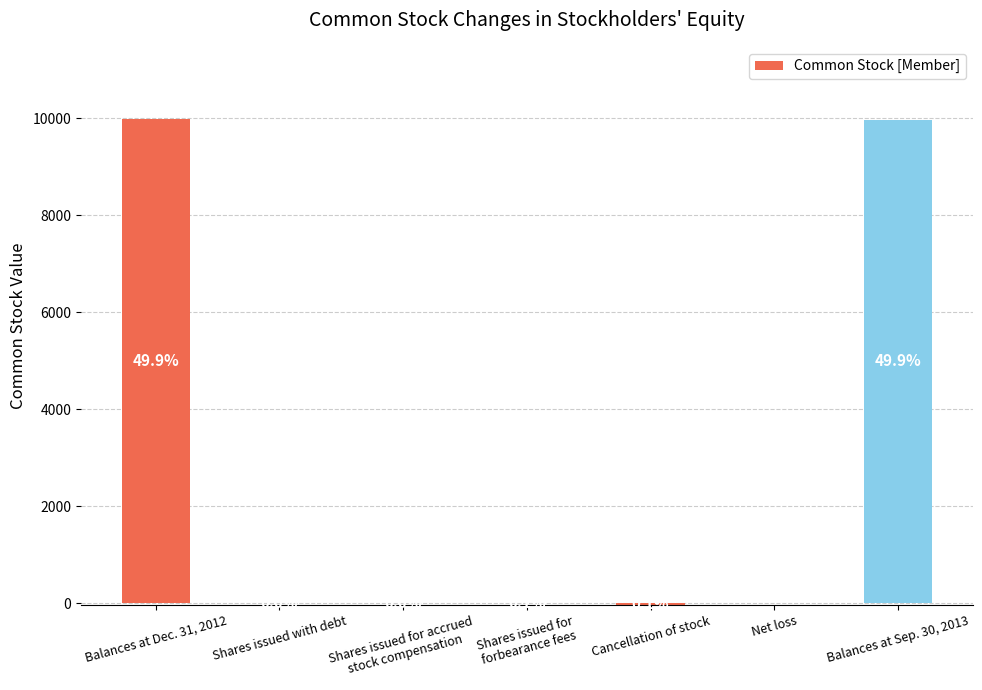

What is the sum of all values?

19950